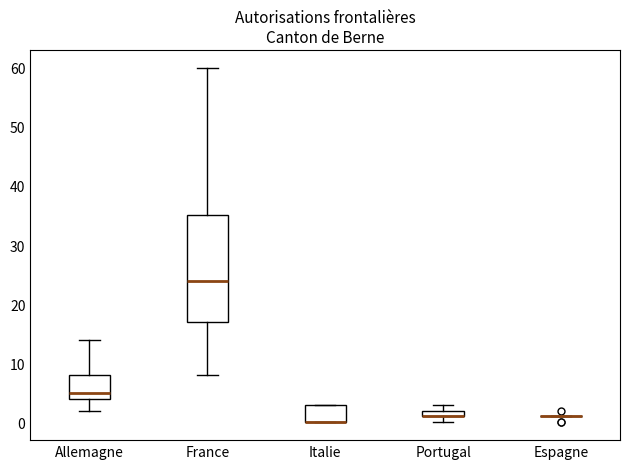

Where is the lower edge of the box for France on the y-axis? The values are not printed on the chart, so give them approximately, as read against the axis.

17